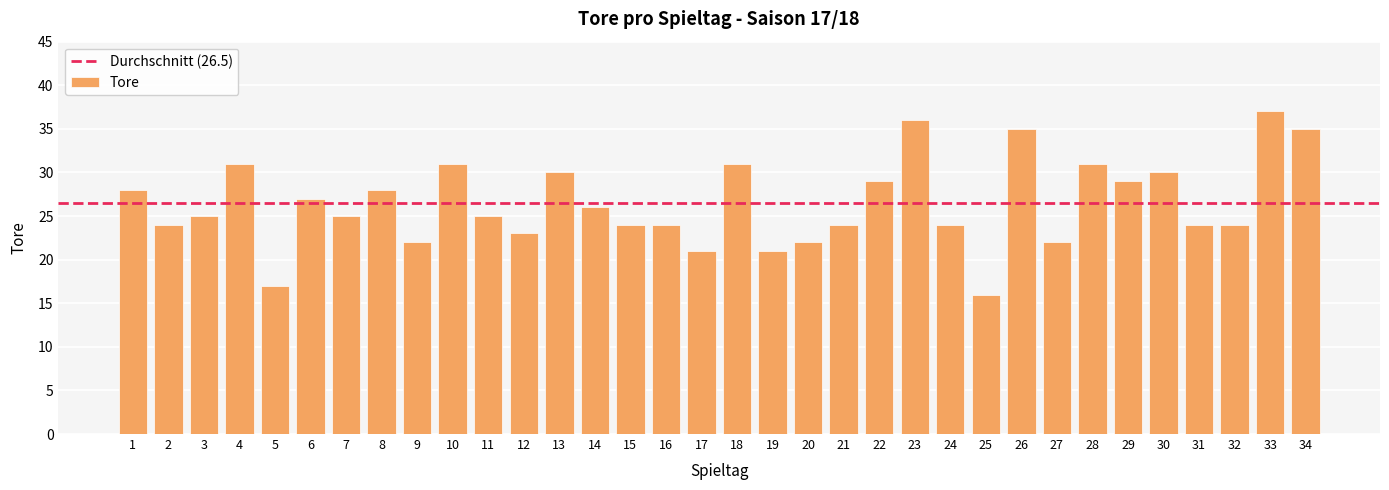

How many bars are there in total?

34